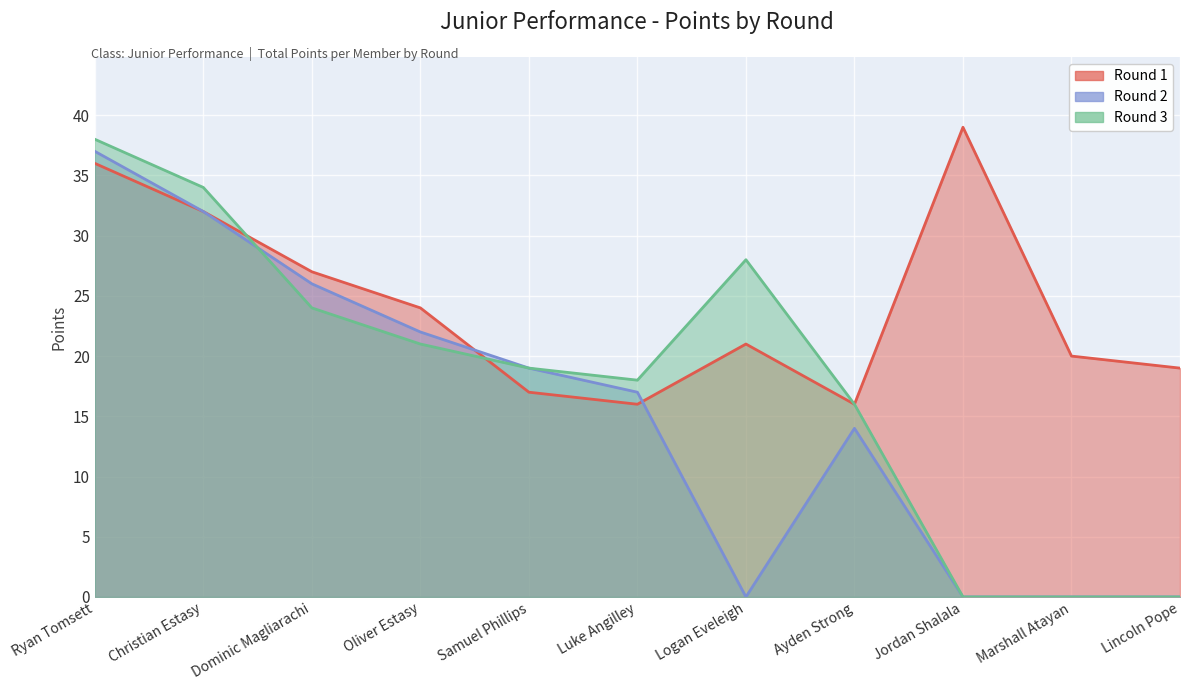

What is the difference between the second highest and minimum values in the Round 1 series?

20